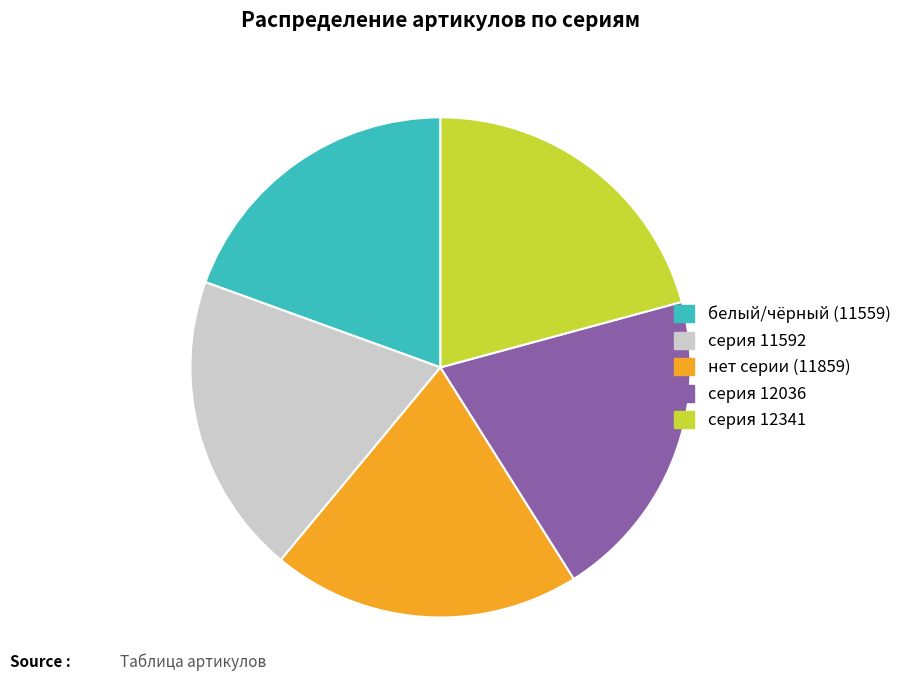

How many segments does this pie chart have?

5